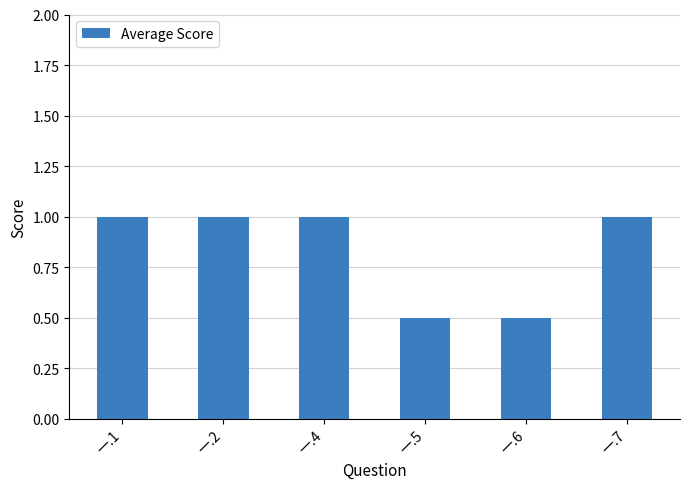

True or false: the data shows 0.8 at 一.5.

False